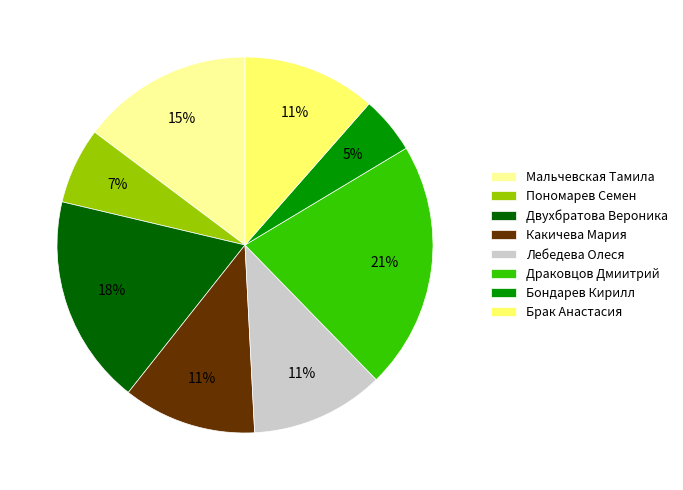

To the nearest percent, what is the difference between the largest and smallest slice percentages?

16%